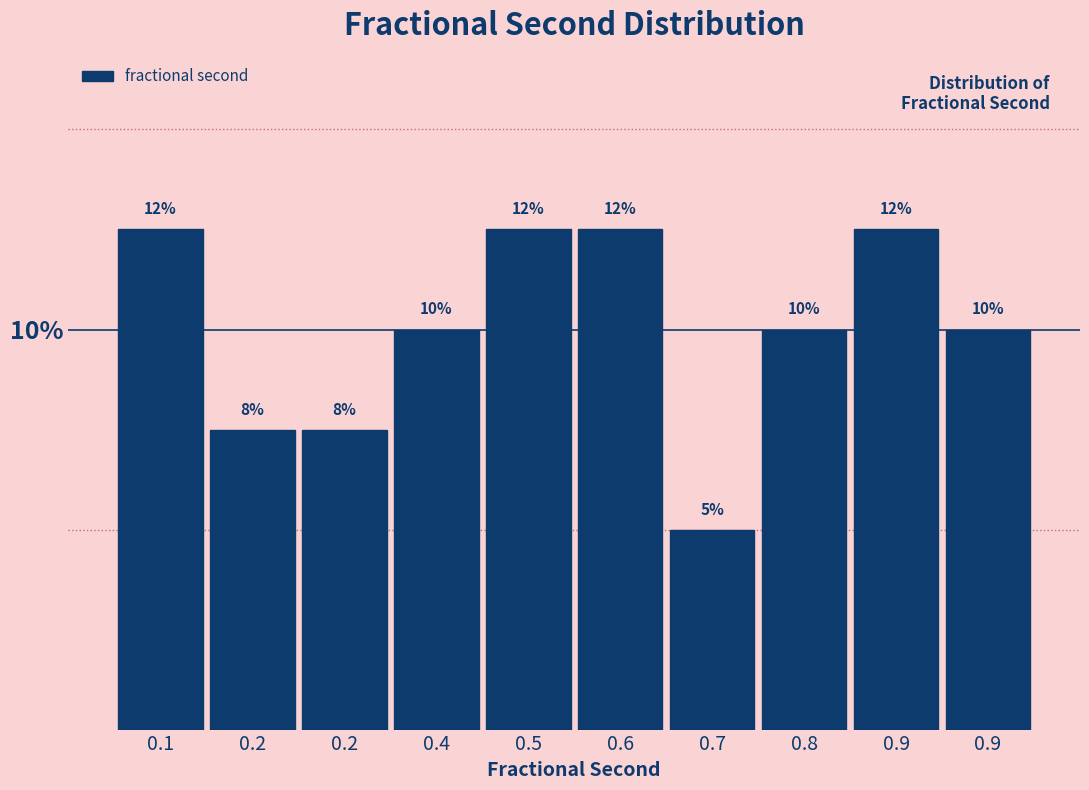

Does the chart contain any negative values?

No